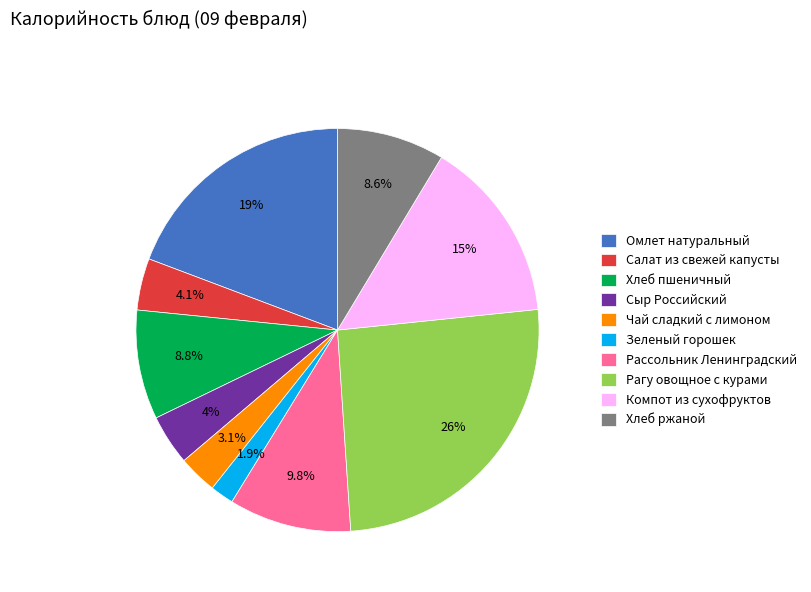

What percentage is the Салат из свежей капусты slice, to the nearest percent?

4%